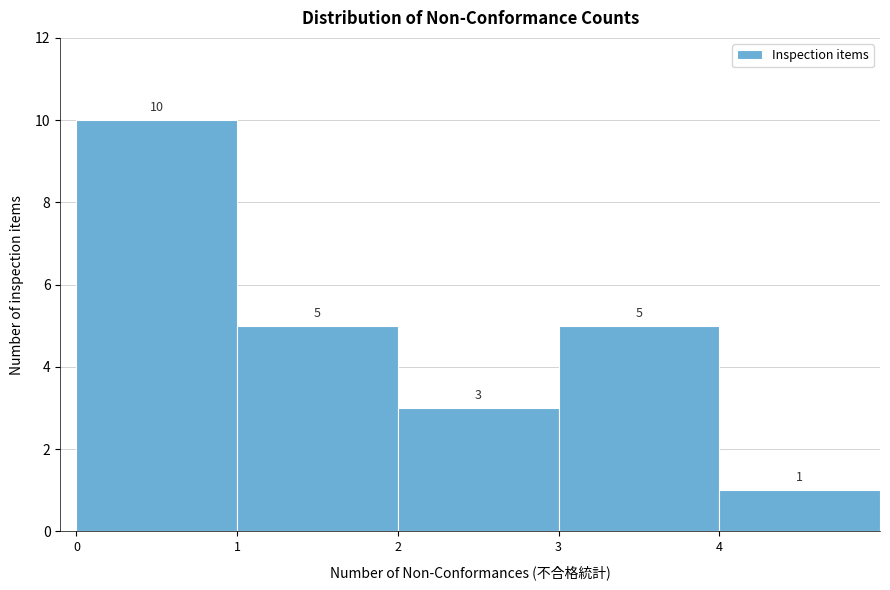

Reading left to right, transcribe this chart: for each bar, give the range it covers on the x-axis and its height.

0 to 1: 10
1 to 2: 5
2 to 3: 3
3 to 4: 5
4 to 5: 1